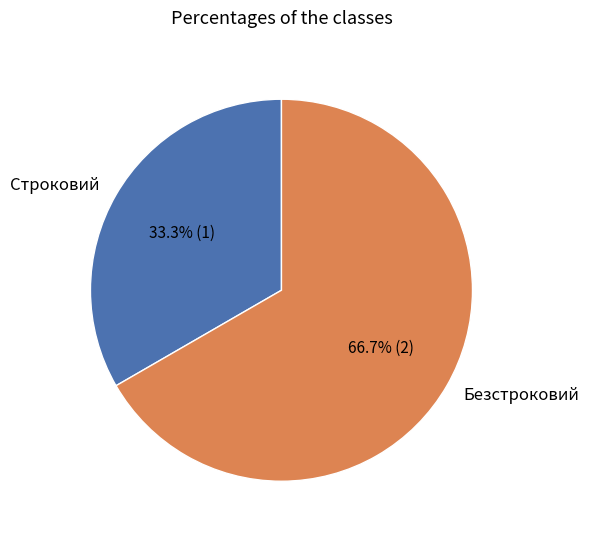

Combined, do Безстроковий and Строковий account for over 50%?

Yes